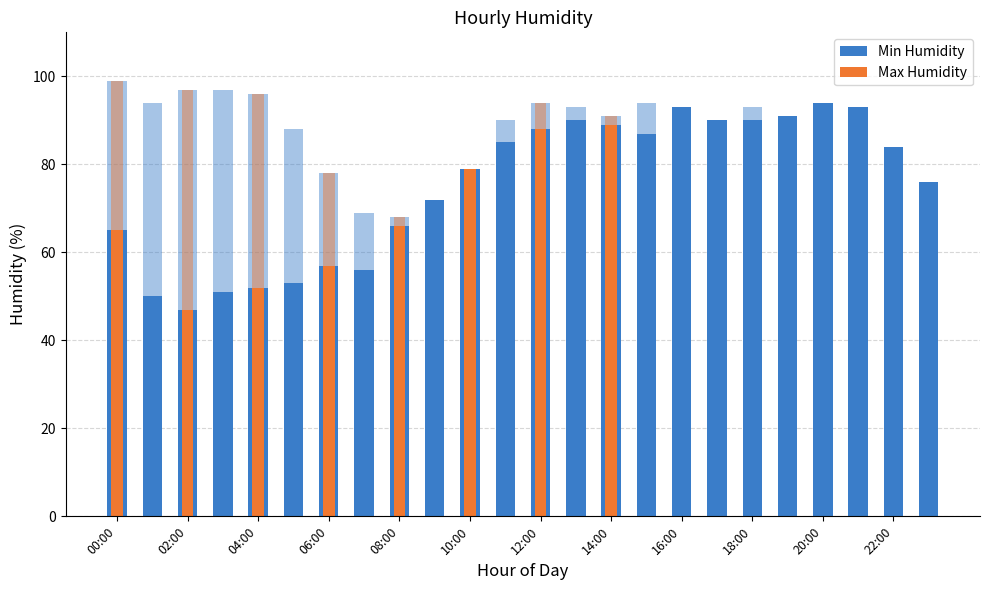

Which series has the largest total across all categories?

Max Humidity